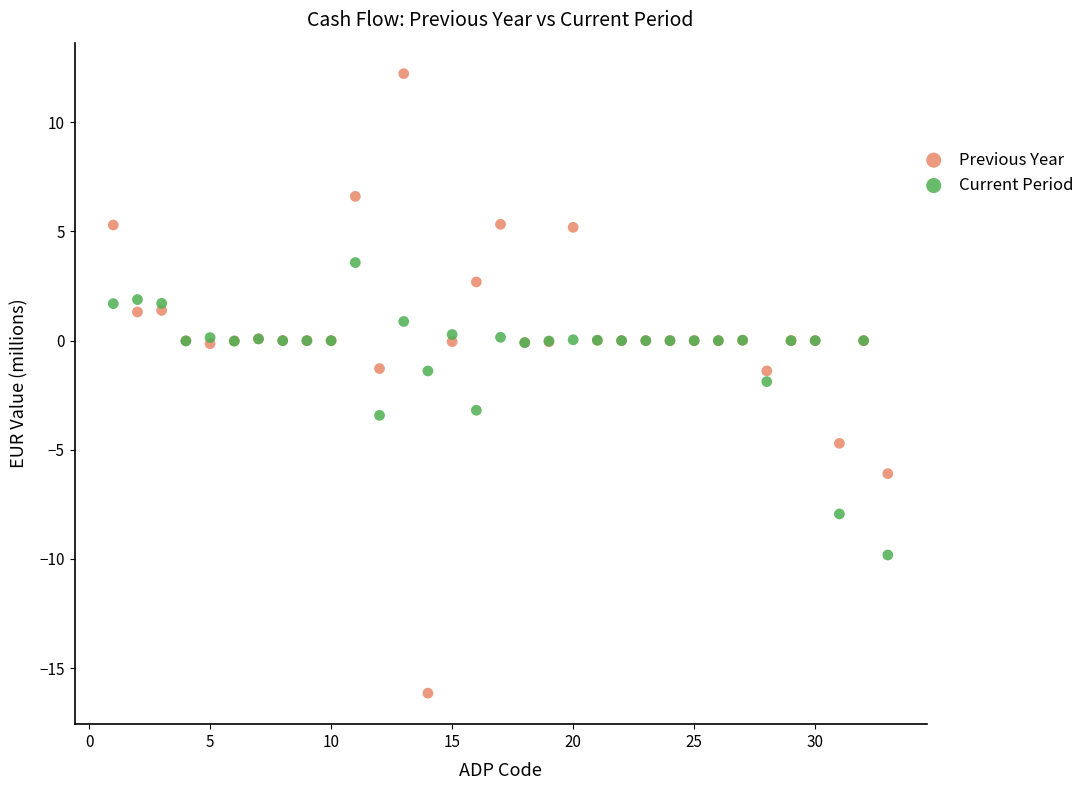

Which series reaches the maximum Y coordinate?

Previous Year